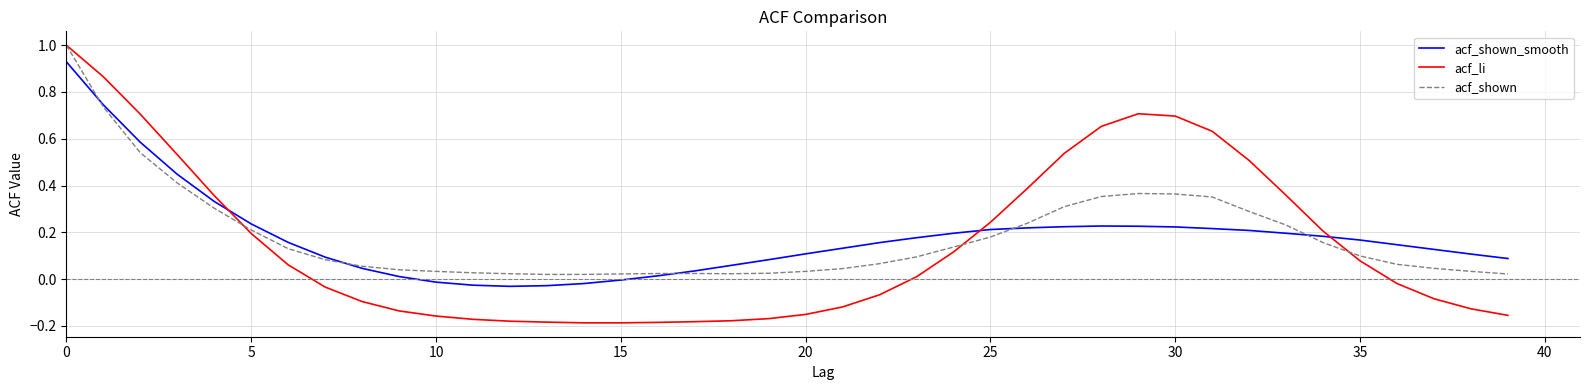

True or false: acf_shown_smooth and acf_li intersect in this chart.

True